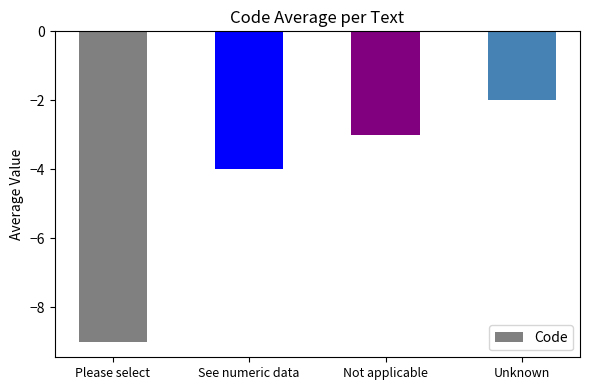

At which category does the chart reach its peak across all series?

Unknown